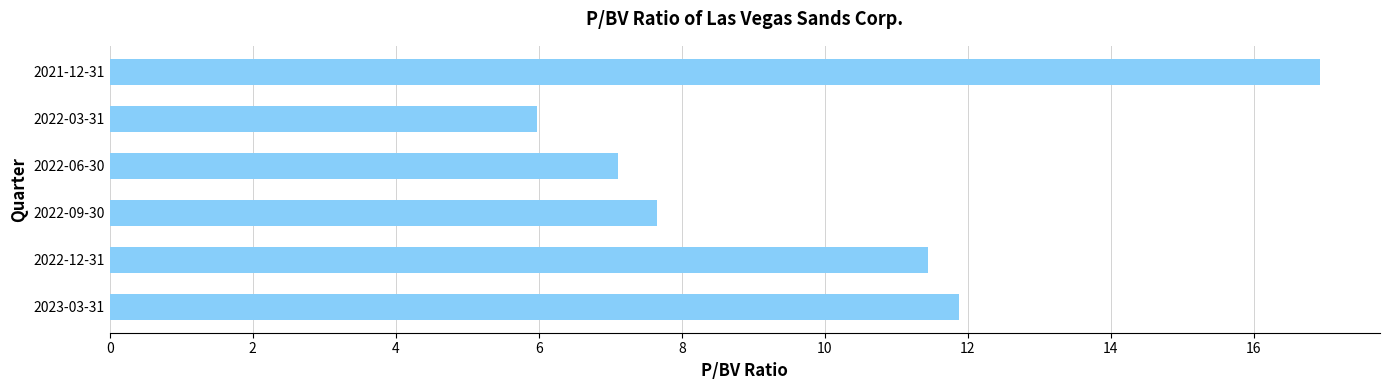

Rank the categories by value from lowest to highest.

2022-03-31, 2022-06-30, 2022-09-30, 2022-12-31, 2023-03-31, 2021-12-31